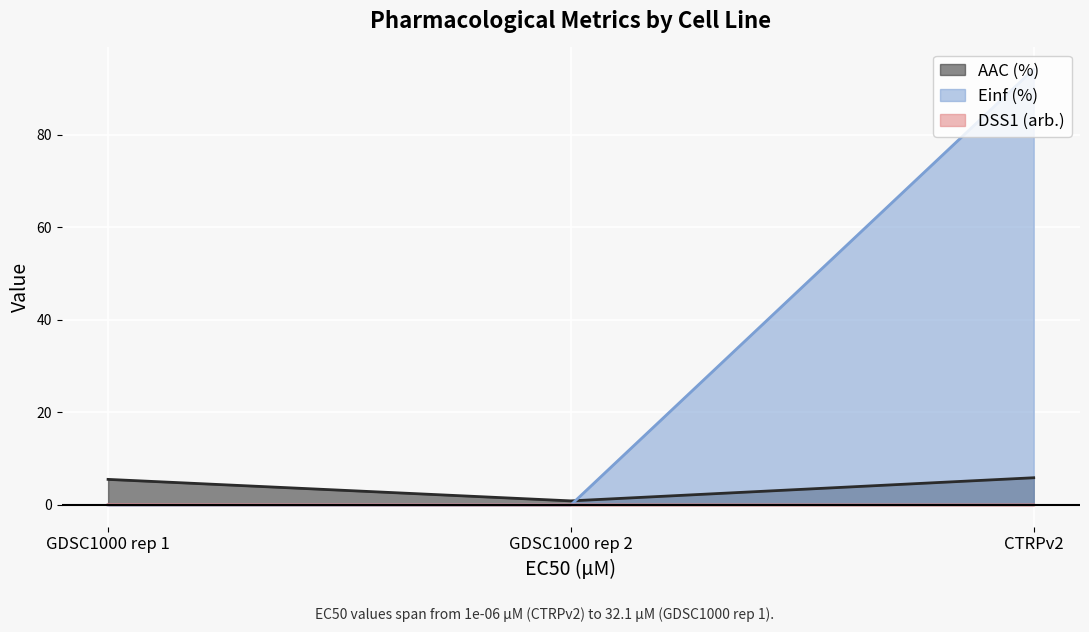

What is the value of the Einf (%) point at the 3rd from the left?

94.1